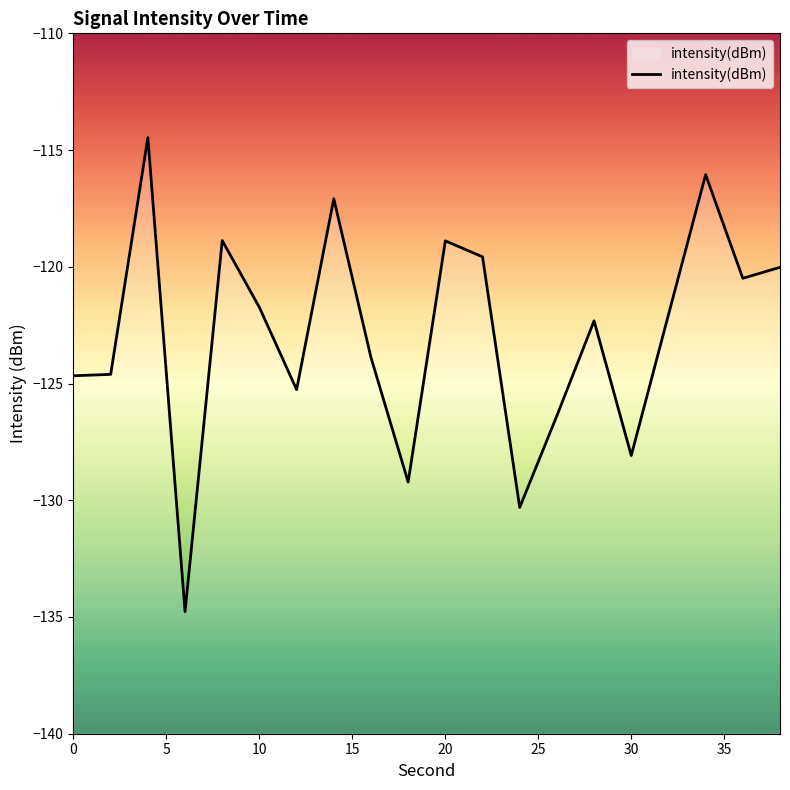

True or false: the data has more than 2 interior local peaks.

True